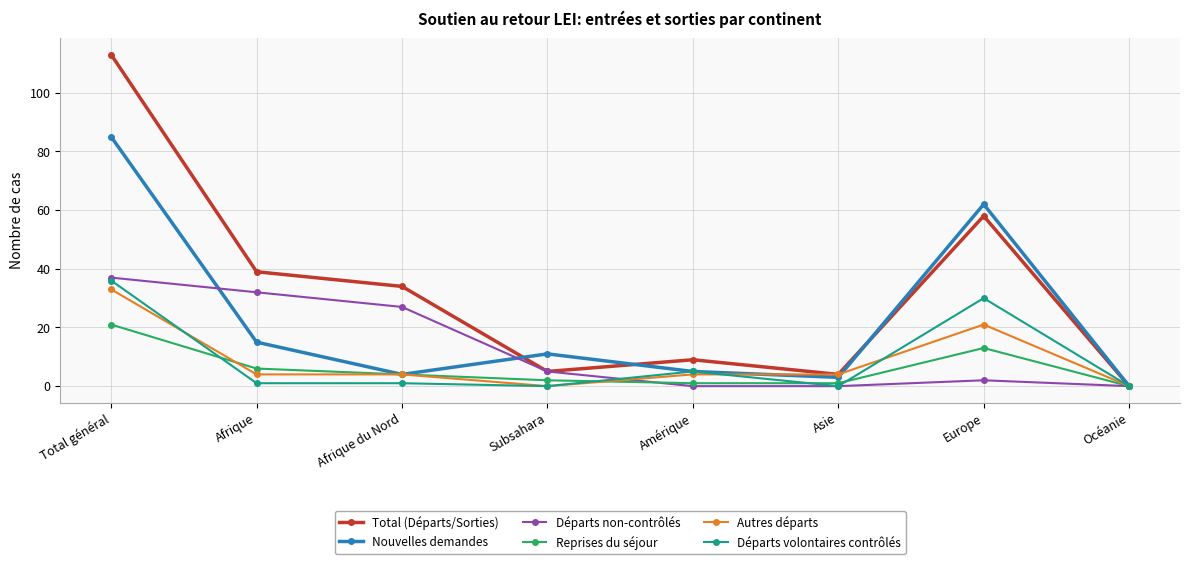

At which category does Départs non-contrôlés reach its first local peak?

Europe